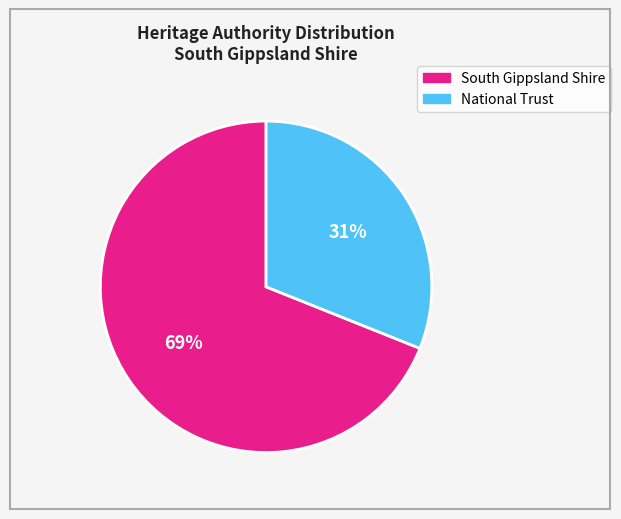

To the nearest percent, what is the difference between the largest and smallest slice percentages?

38%